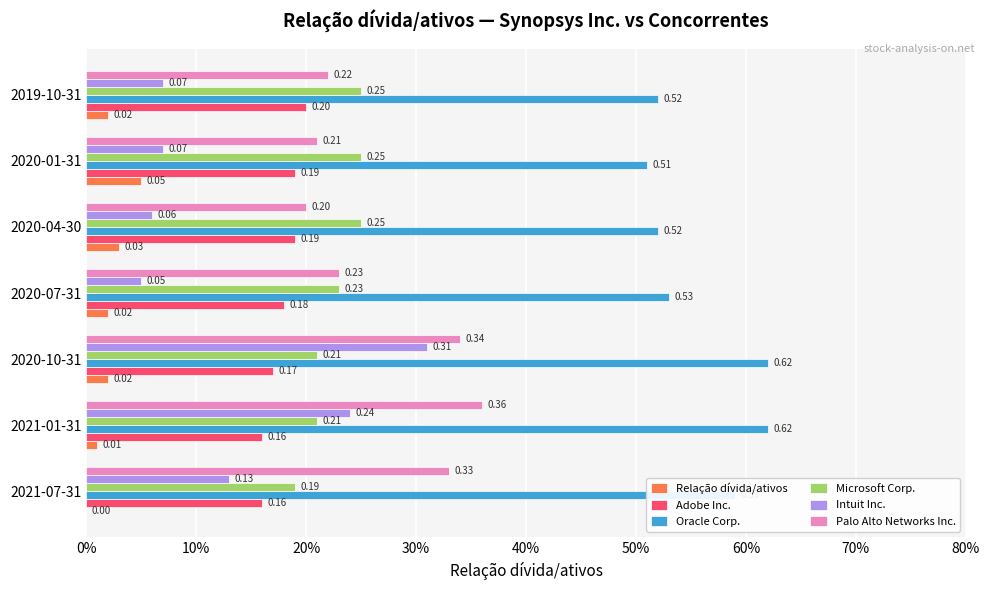

Which series has the largest range (max minus min)?

Intuit Inc.